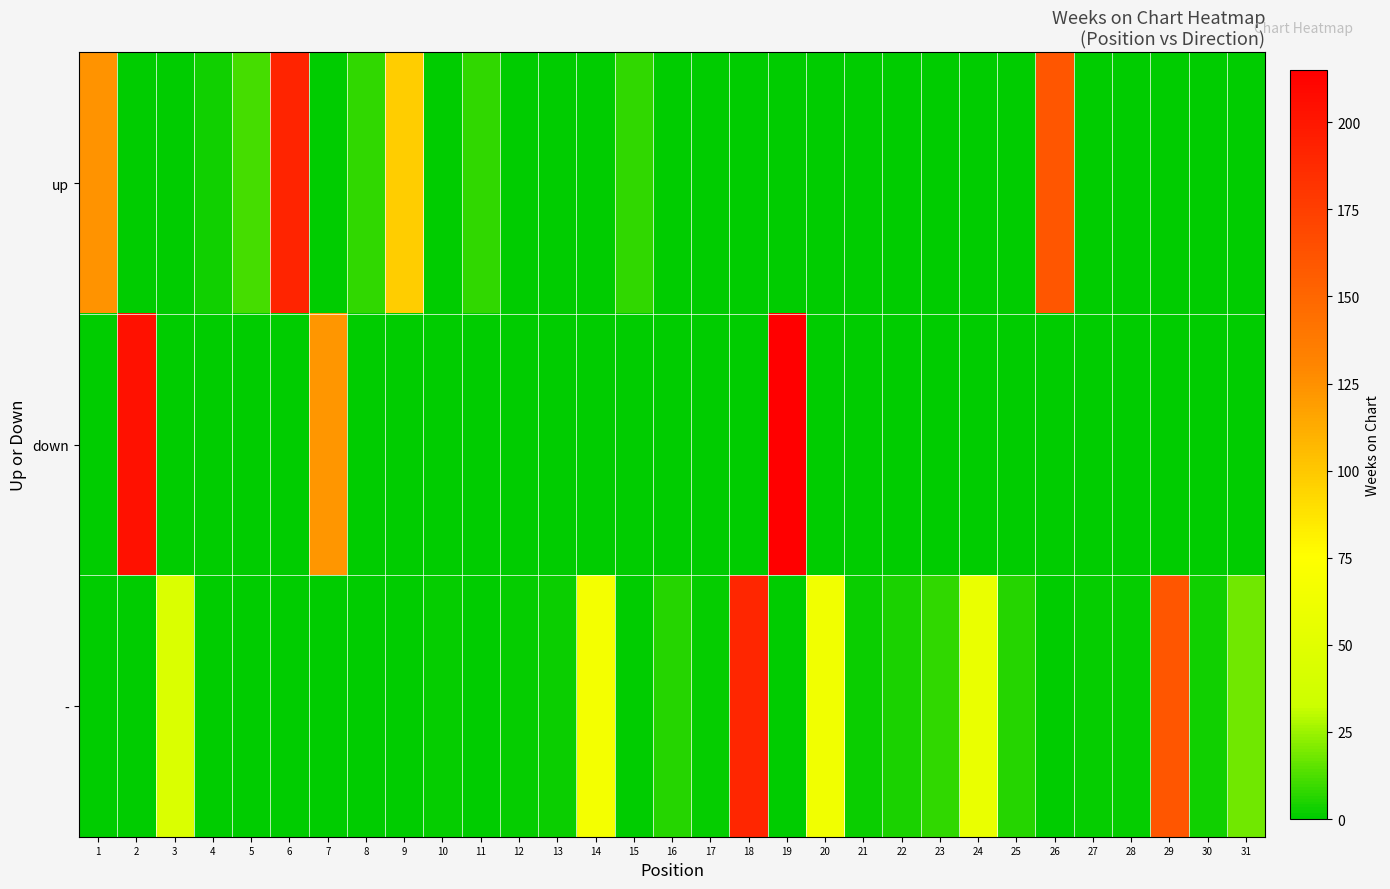

What is the difference between the highest and lowest values at 19?

215